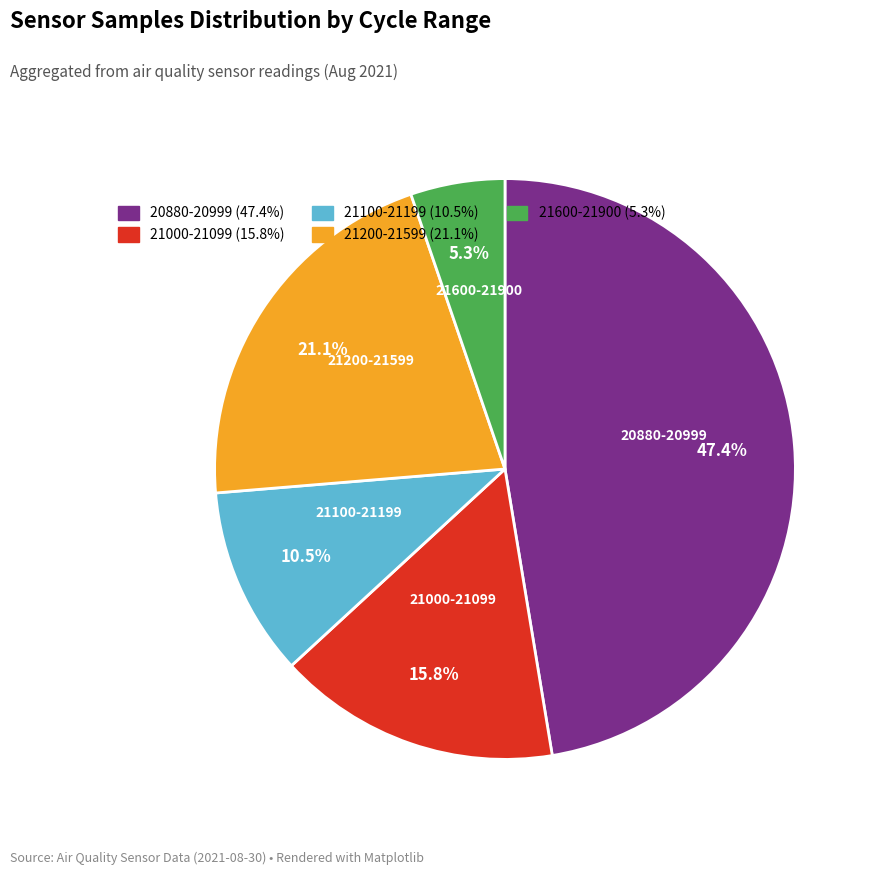

Does any single category account for the majority?

No